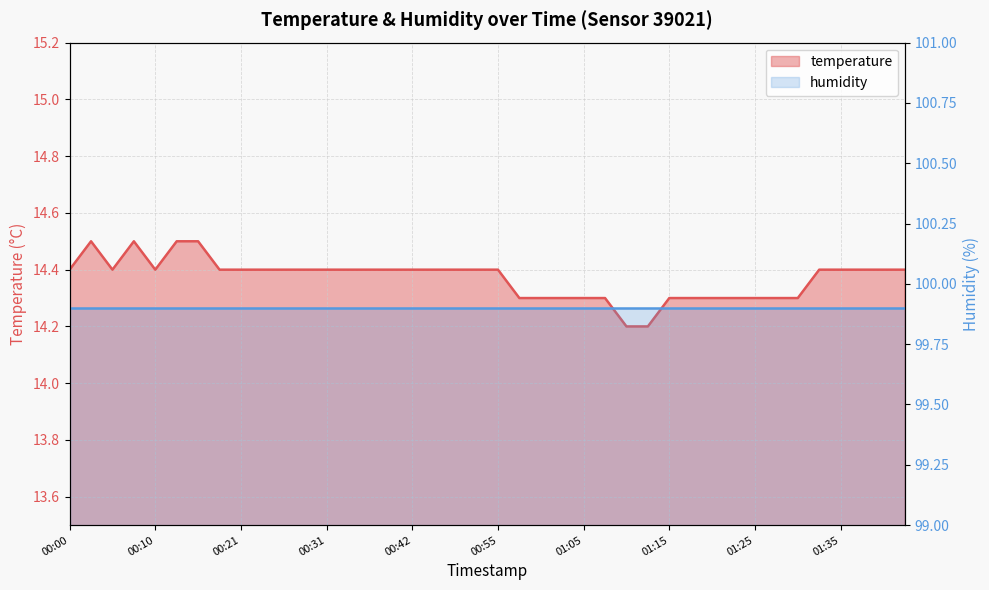

What position from the right is 01:22?

9